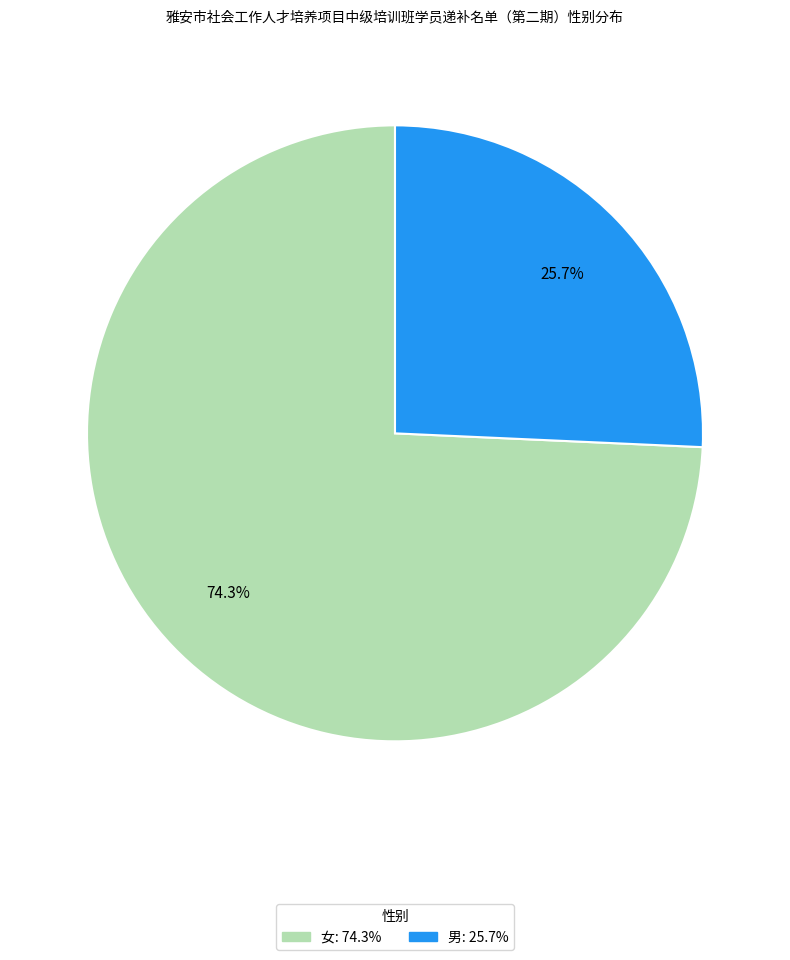

How many slices are in this pie chart?

2